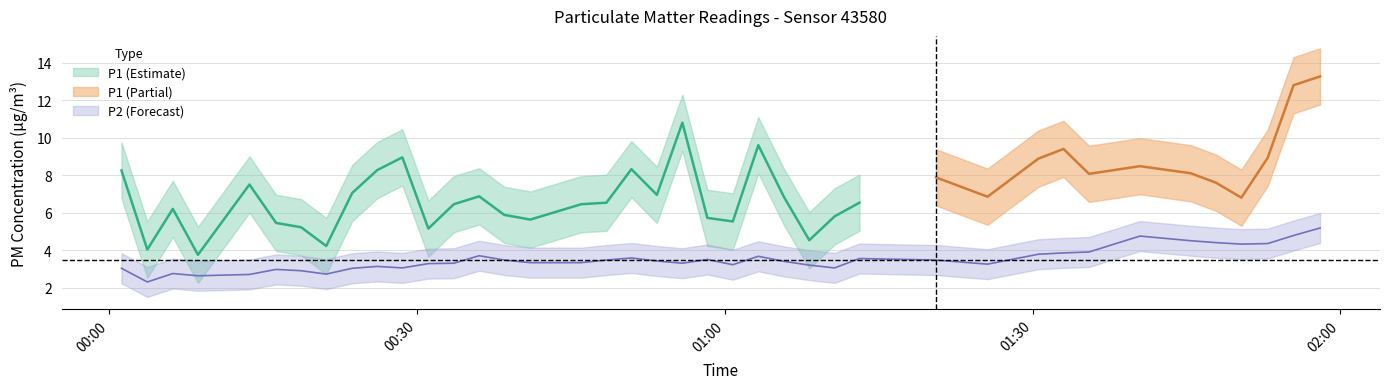

How many points are higher than both their immediate neighbors (excluding endpoints)?

9